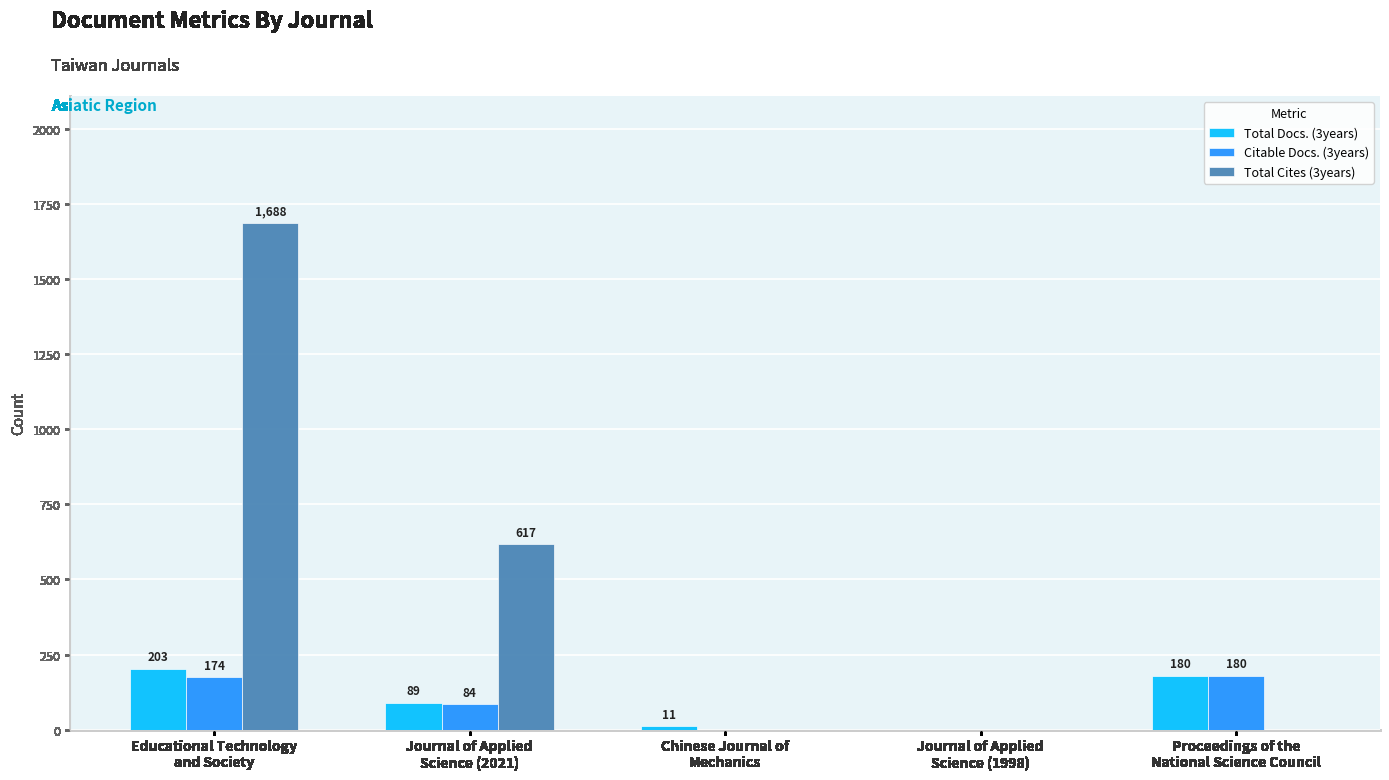

What is the greatest value displayed?

1688